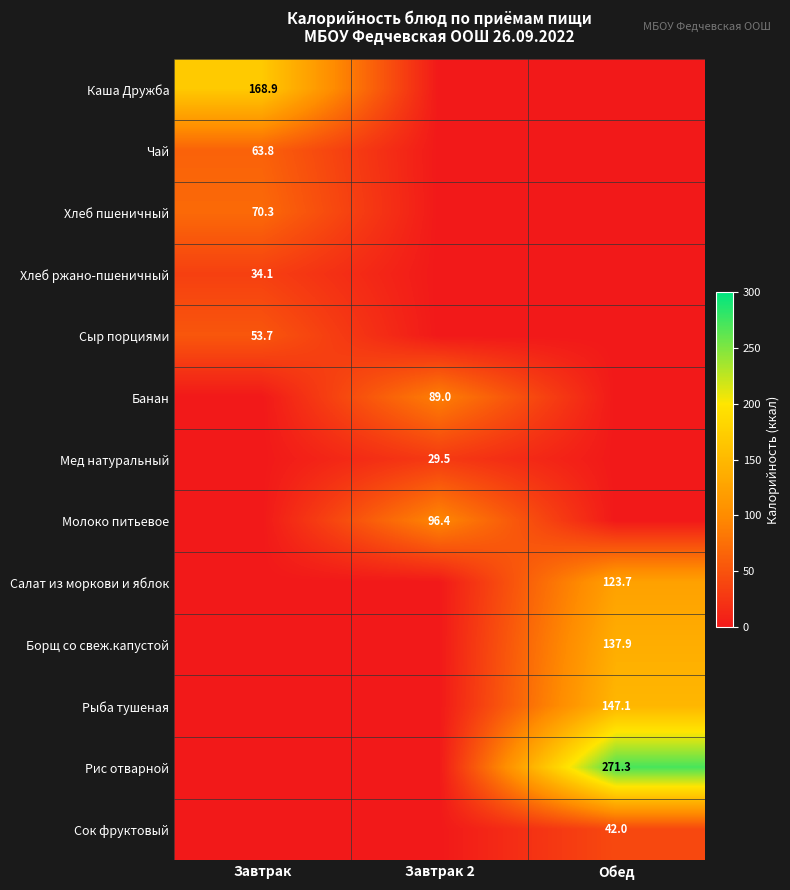

Is it true that Мед натуральный equals 29.5 at Завтрак 2?

True